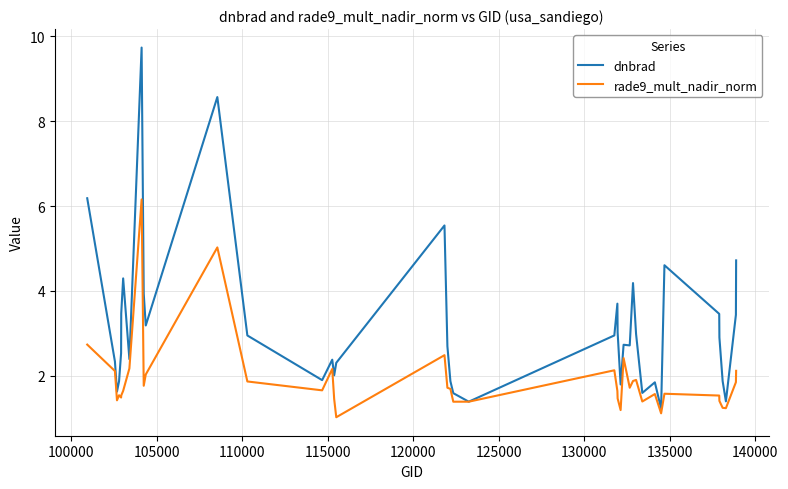

How many categories are shown in the chart?

40